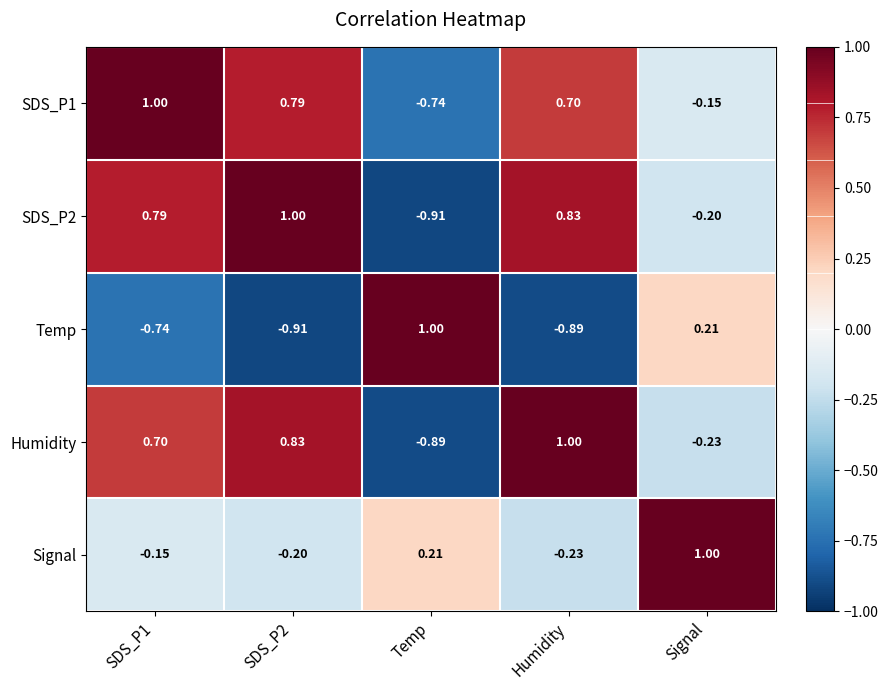

Which category has the highest value in the Humidity series?

Humidity